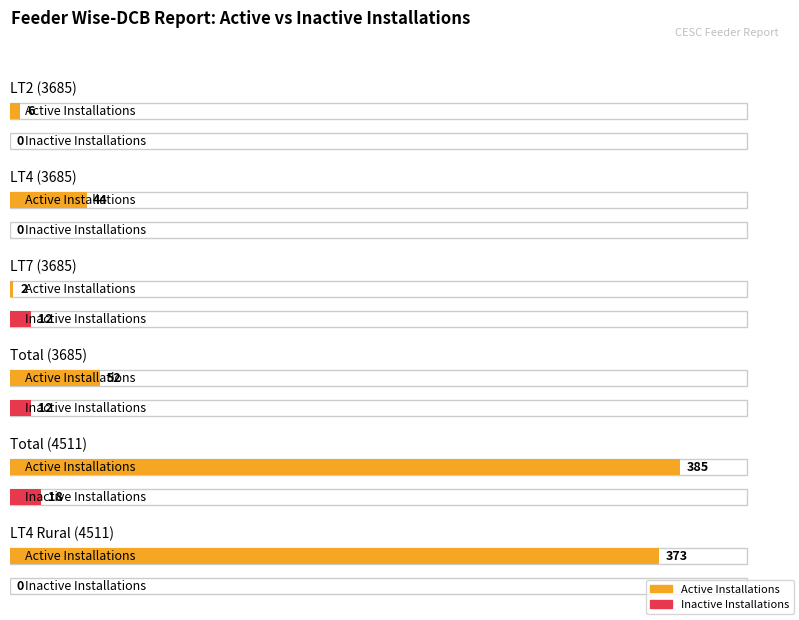

At which label does Inactive Installations first exceed 12?

Total (4511)